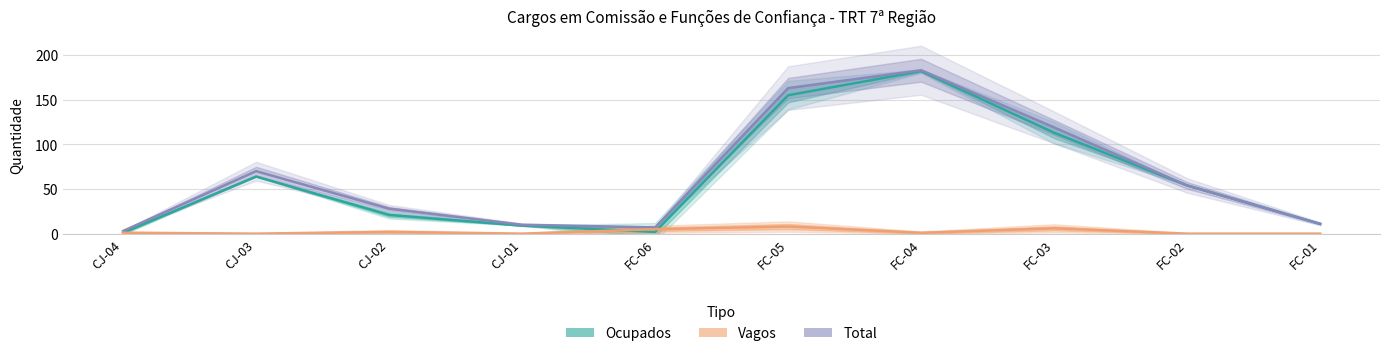

Rank the series by their maximum value, from lowest to highest.

Vagos, Ocupados, Total